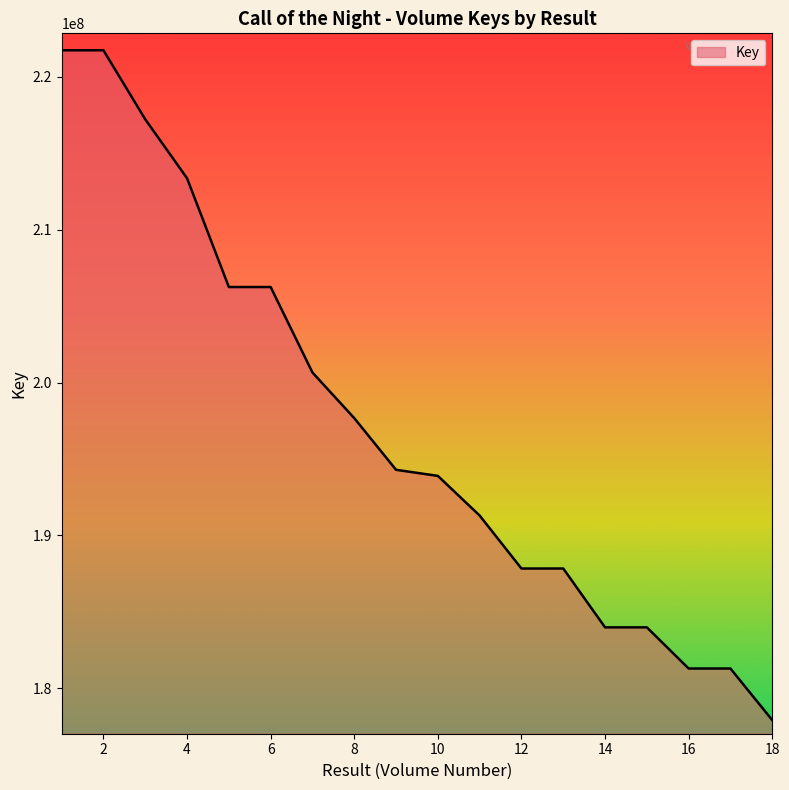

What is the minimum value shown in the chart?

177918320